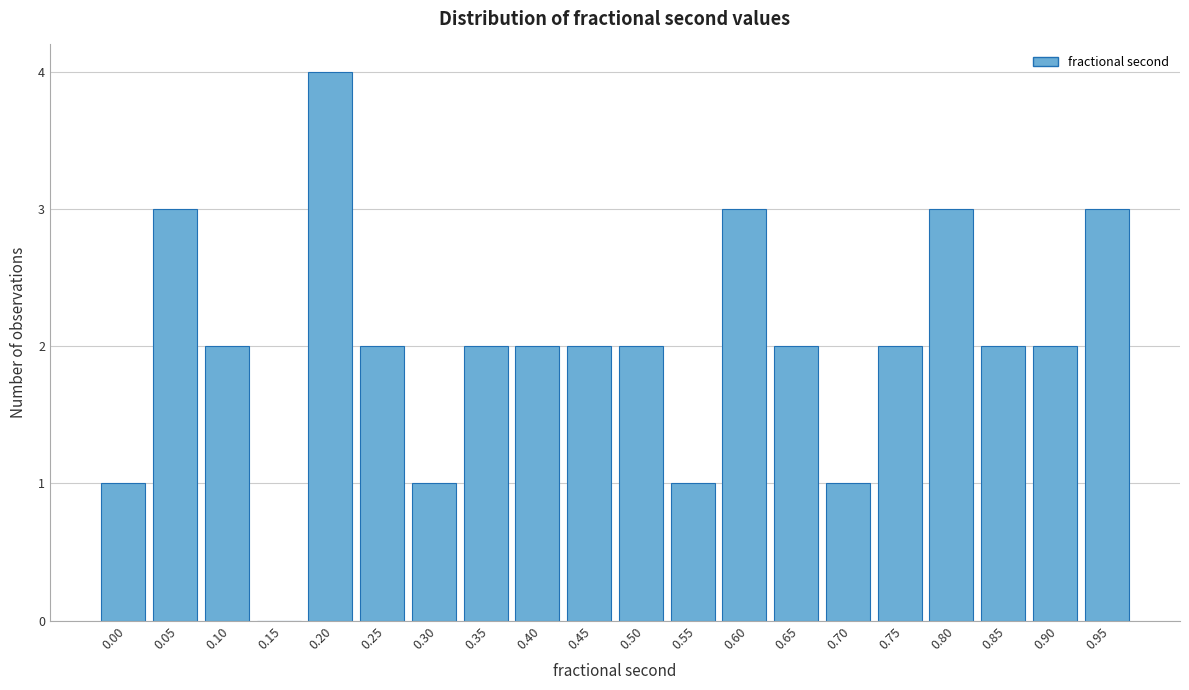

Reading left to right, what are all the values shown in this chart?

0.00=1	0.05=3	0.10=2	0.15=0	0.20=4	0.25=2	0.30=1	0.35=2	0.40=2	0.45=2	0.50=2	0.55=1	0.60=3	0.65=2	0.70=1	0.75=2	0.80=3	0.85=2	0.90=2	0.95=3